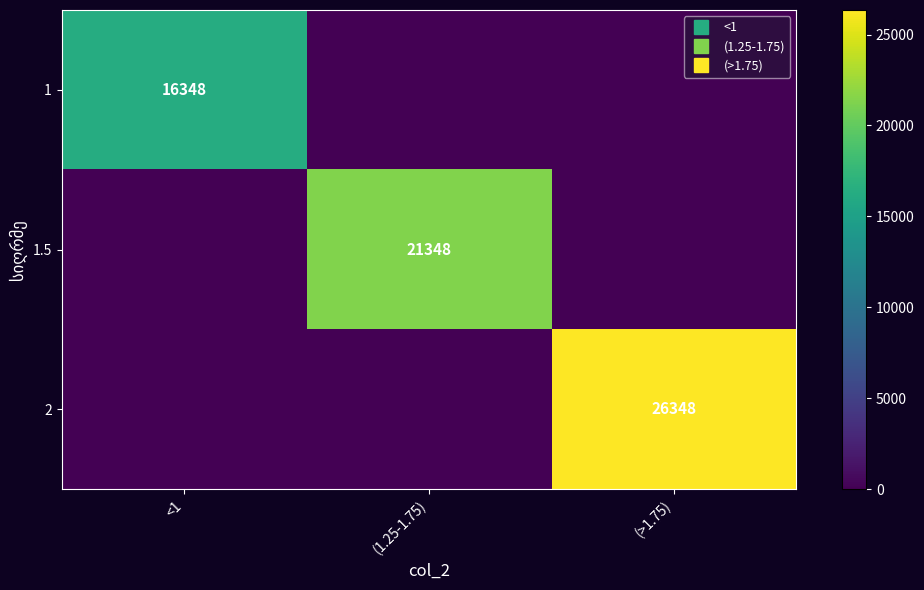

Which series has the widest spread of values?

2